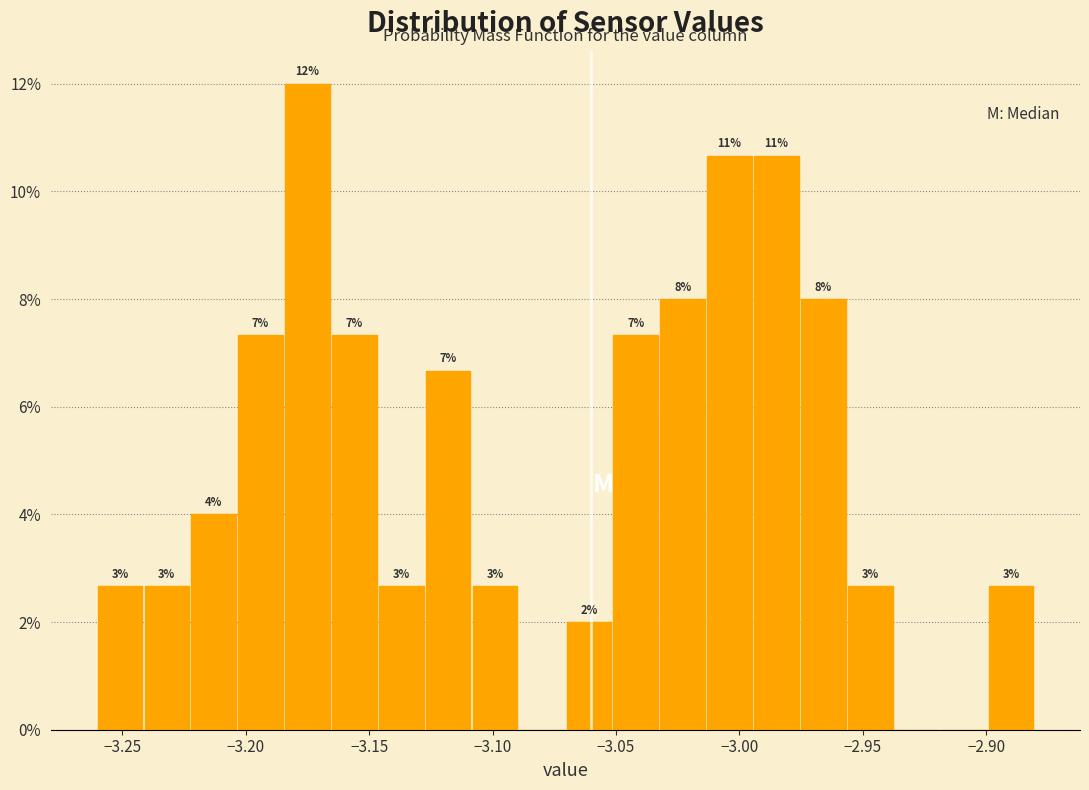

Around what value on the x-axis is the tallest bar? Give the approximate position of its centre, as read against the axis.

-3.175